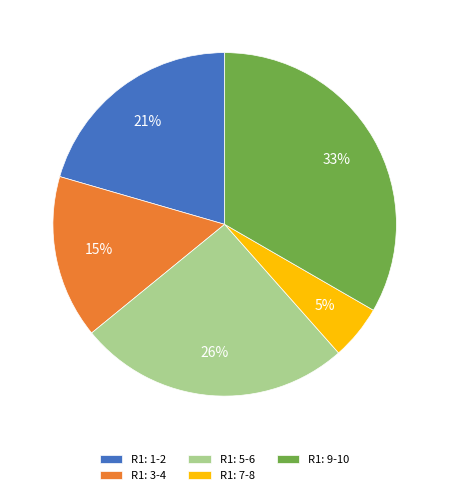

Rank the categories by value from lowest to highest.

R1: 7-8, R1: 3-4, R1: 1-2, R1: 5-6, R1: 9-10